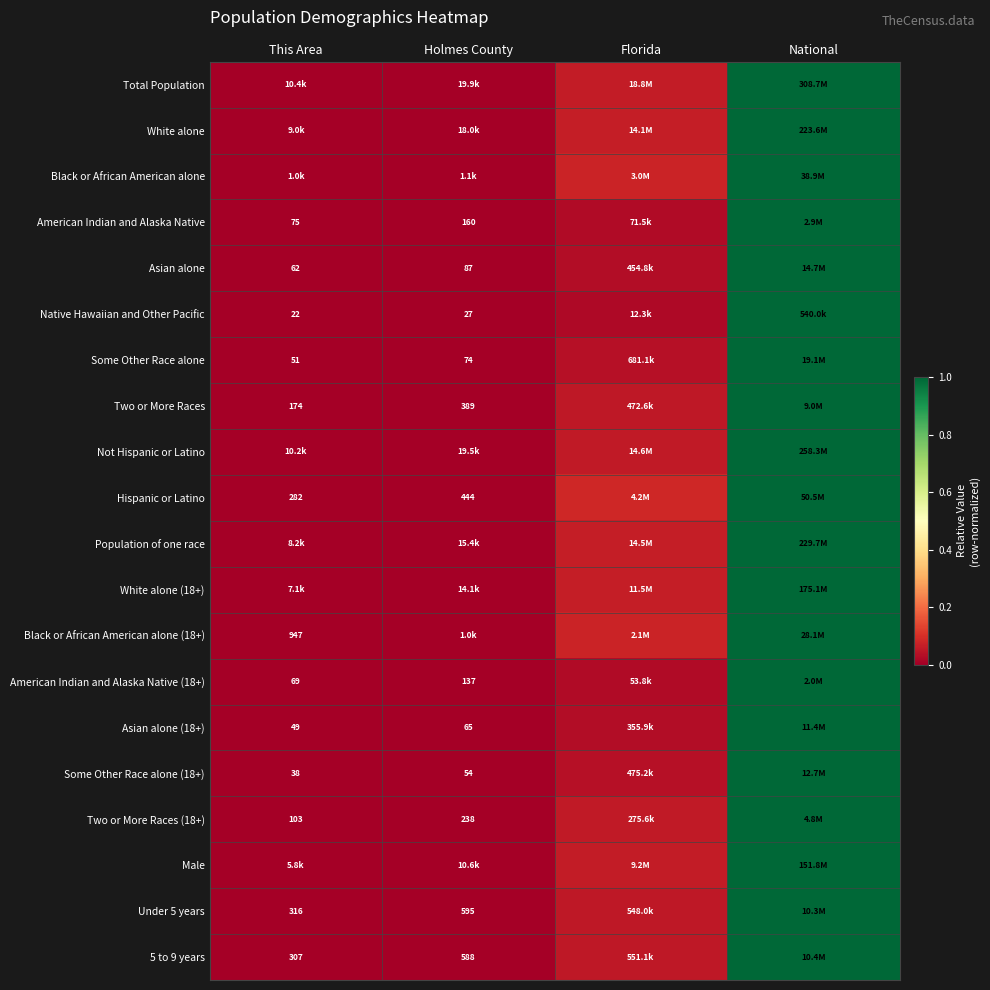

What is the total value across all series at National?

20.0